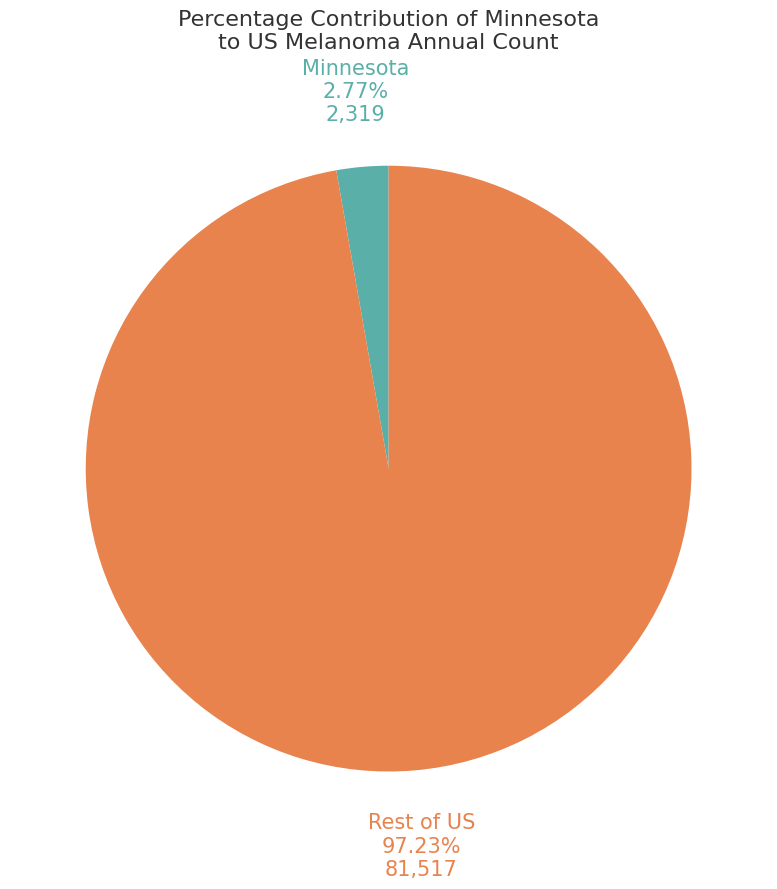

Count the number of slices in the pie.

2